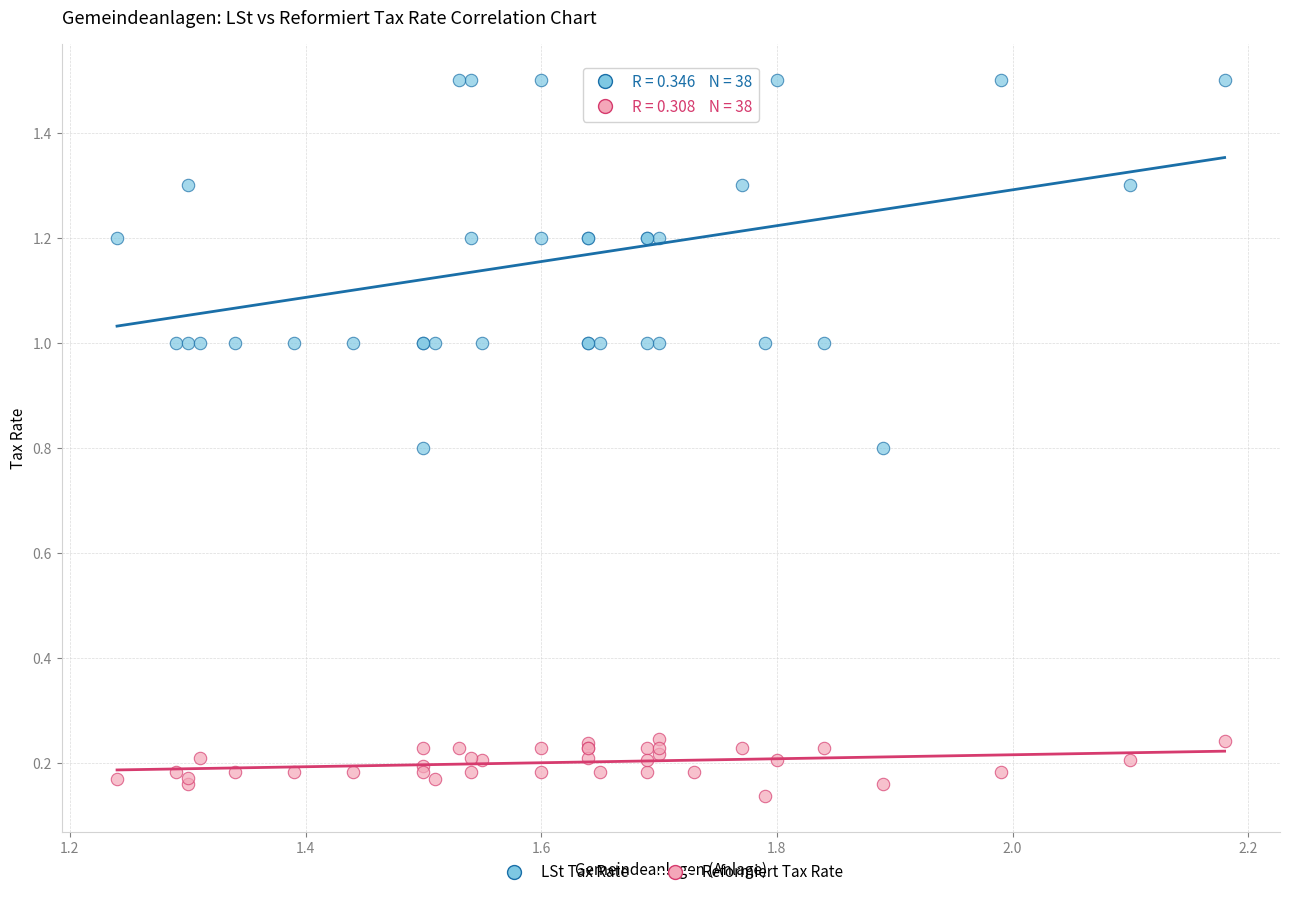

Which series has the largest Y range (max minus min)?

LSt Tax Rate